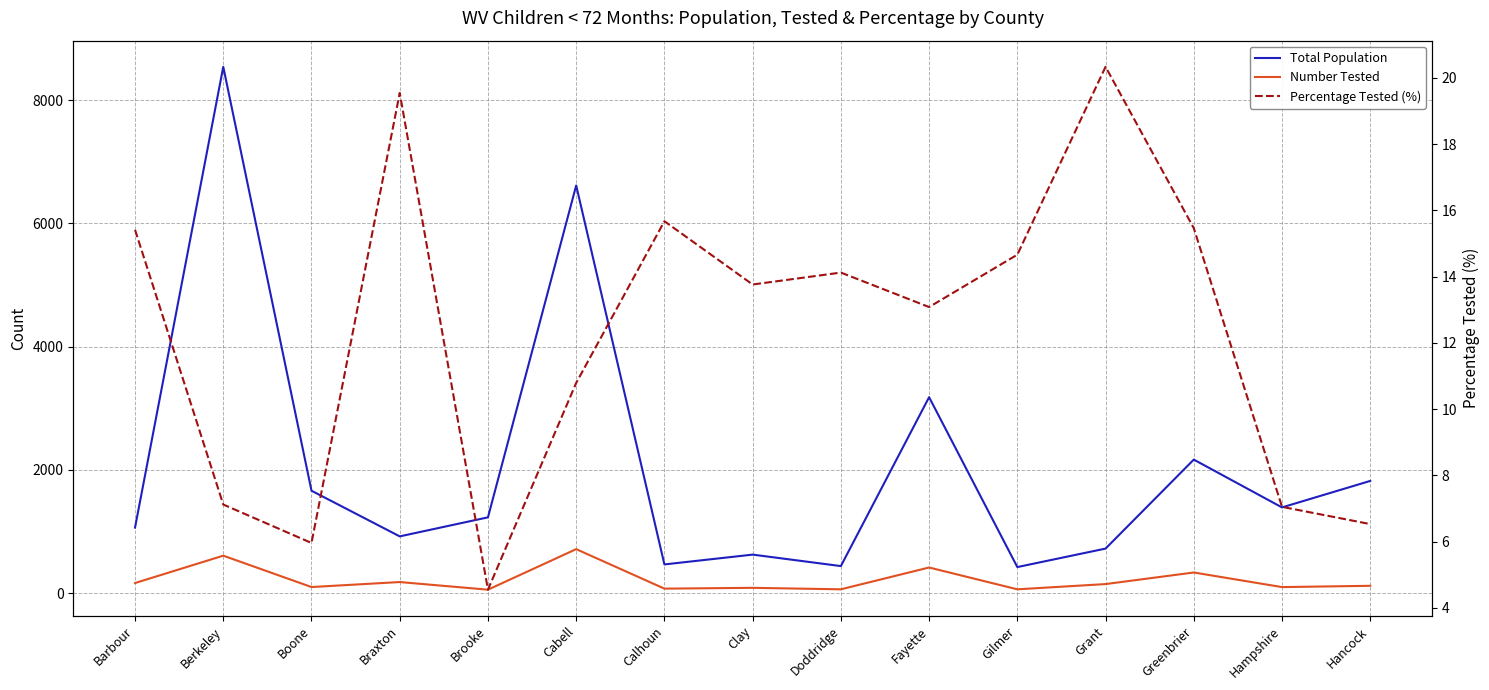

Reading left to right, what are all the values shown in this chart?

Total Population: 1064.0	8541.0	1662.0	921.0	1230.0	6615.0	466.0	625.0	439.0	3180.0	423.0	723.0	2167.0	1391.0	1821.0
Number Tested: 164.0	608.0	99.0	180.0	56.0	714.0	73.0	86.0	62.0	416.0	62.0	147.0	335.0	98.0	119.0
Percentage Tested (%): 15.4	7.1	6.0	19.5	4.5	10.8	15.7	13.8	14.1	13.1	14.7	20.3	15.5	7.0	6.5